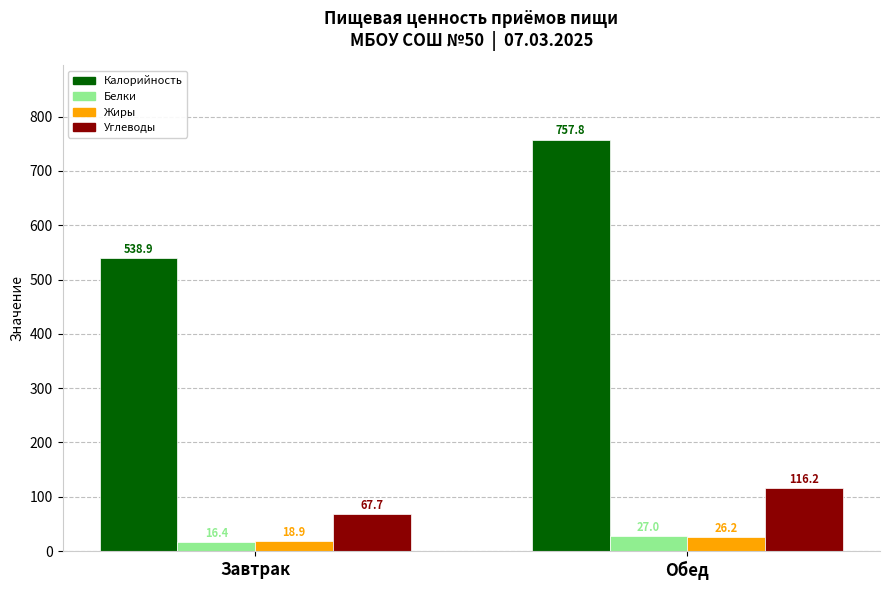

What is the sum of all Углеводы values?

183.9